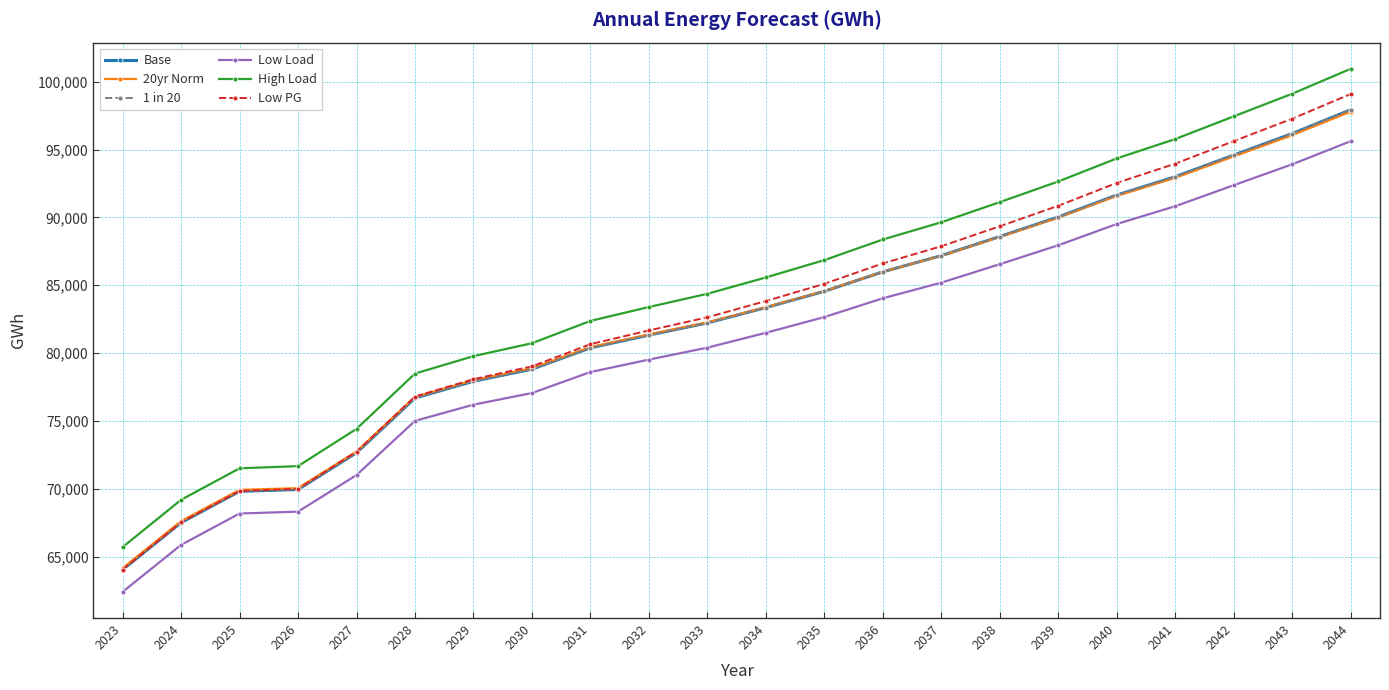

How many data points does each series have?

22